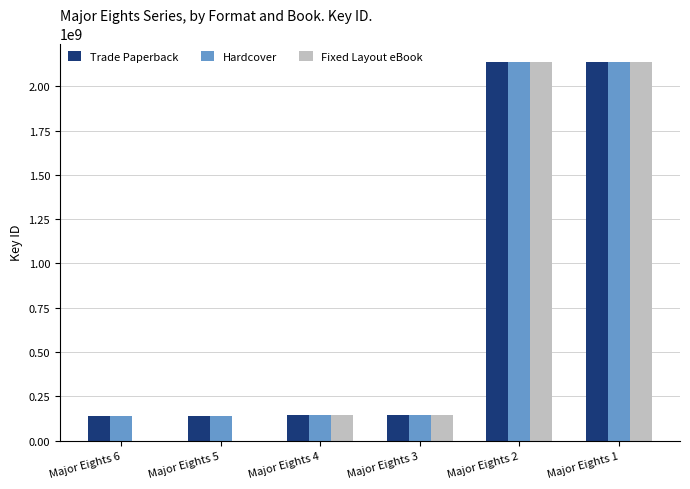

What are all the series names shown in the legend?

Trade Paperback, Hardcover, Fixed Layout eBook